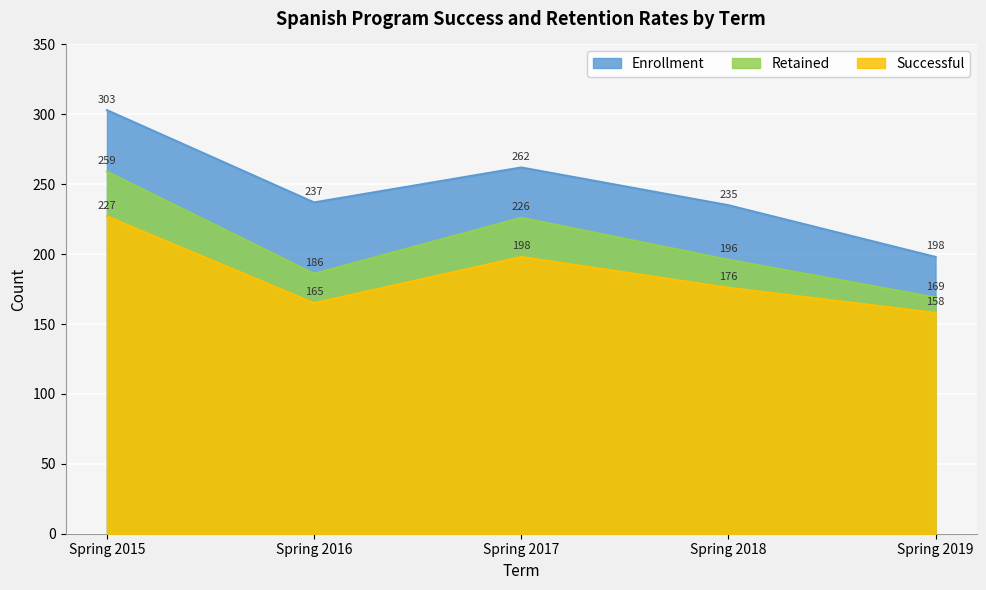

The value of Successful at Spring 2019 is 85. True or false?

False